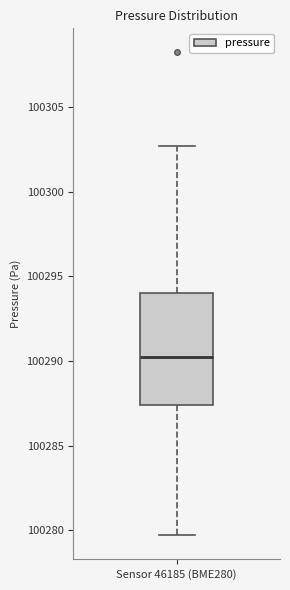

Read this box plot against the y-axis: the position of the median line, the range covered by the box, and the ends of both whiskers. The values are not printed on the chart, so give them approximately, as read against the axis.

median 100290.0, box 100287.5 to 100294.0, whiskers 100279.5 to 100302.5